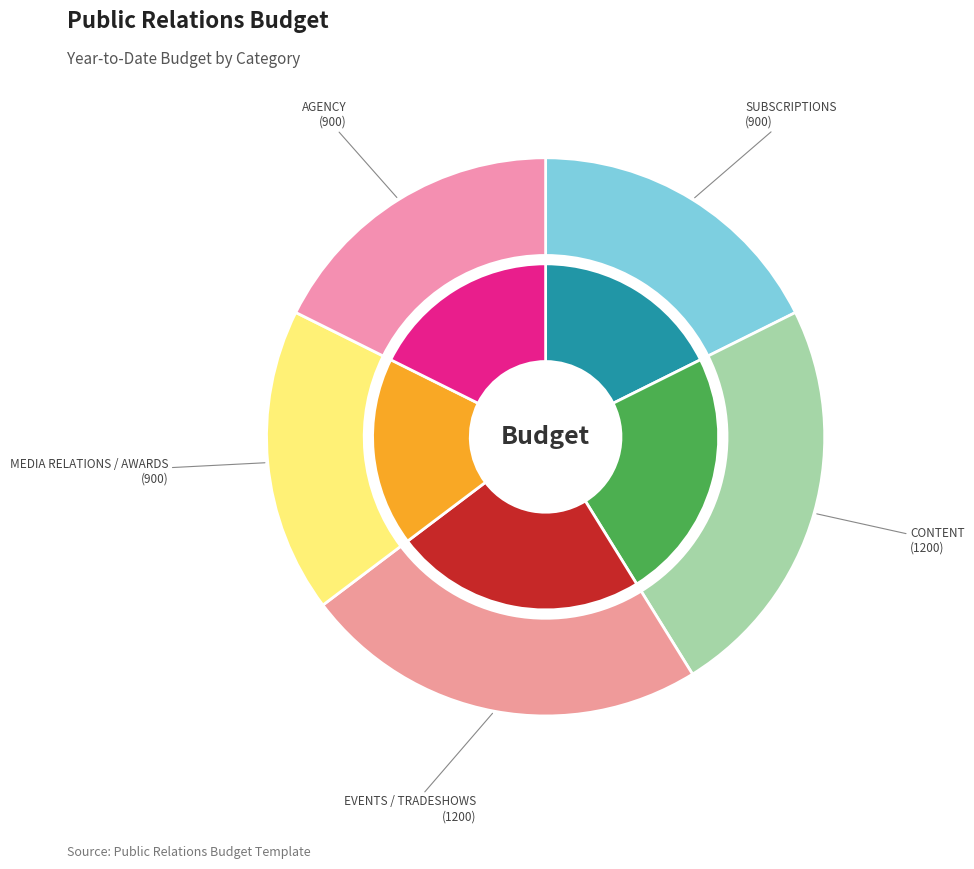

What percentage is the CONTENT slice, to the nearest percent?

24%